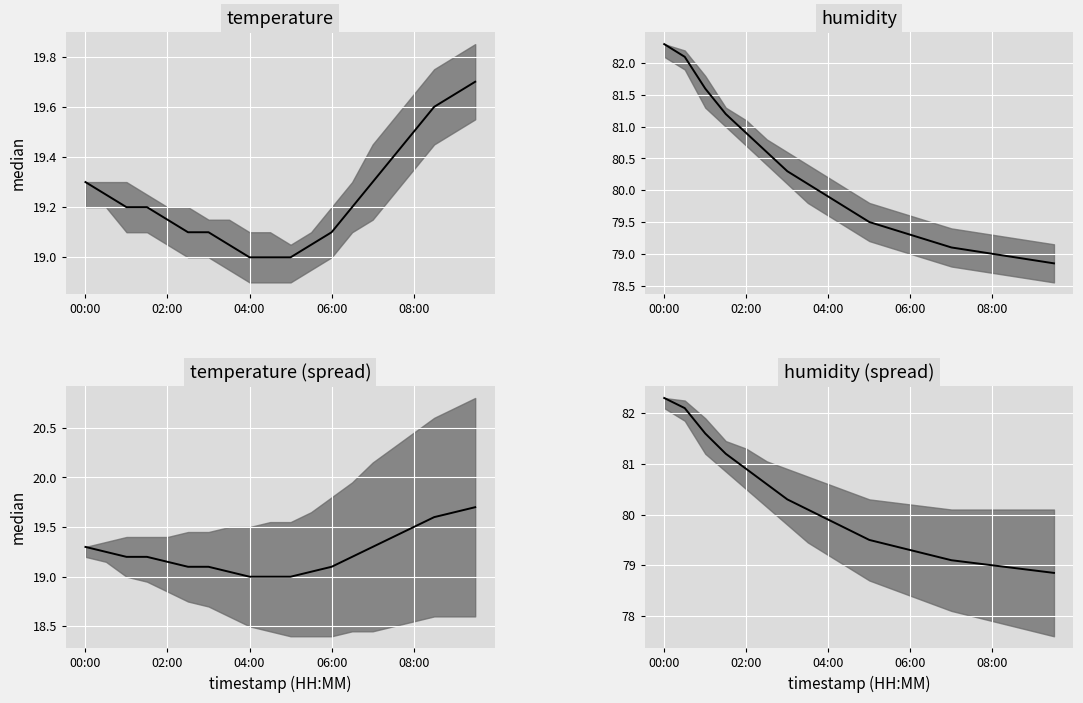

What is the greatest value displayed?

82.3